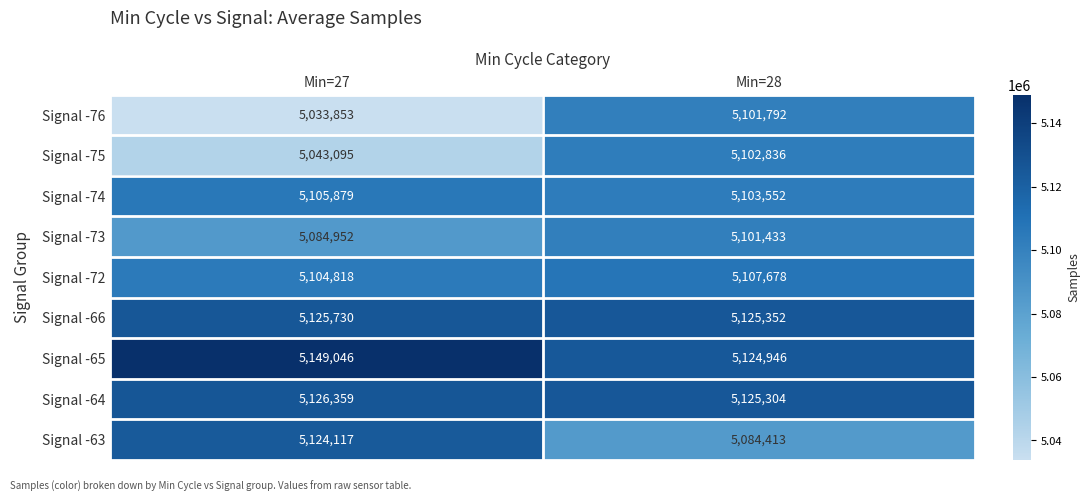

What is the minimum value shown in the chart?

5033853